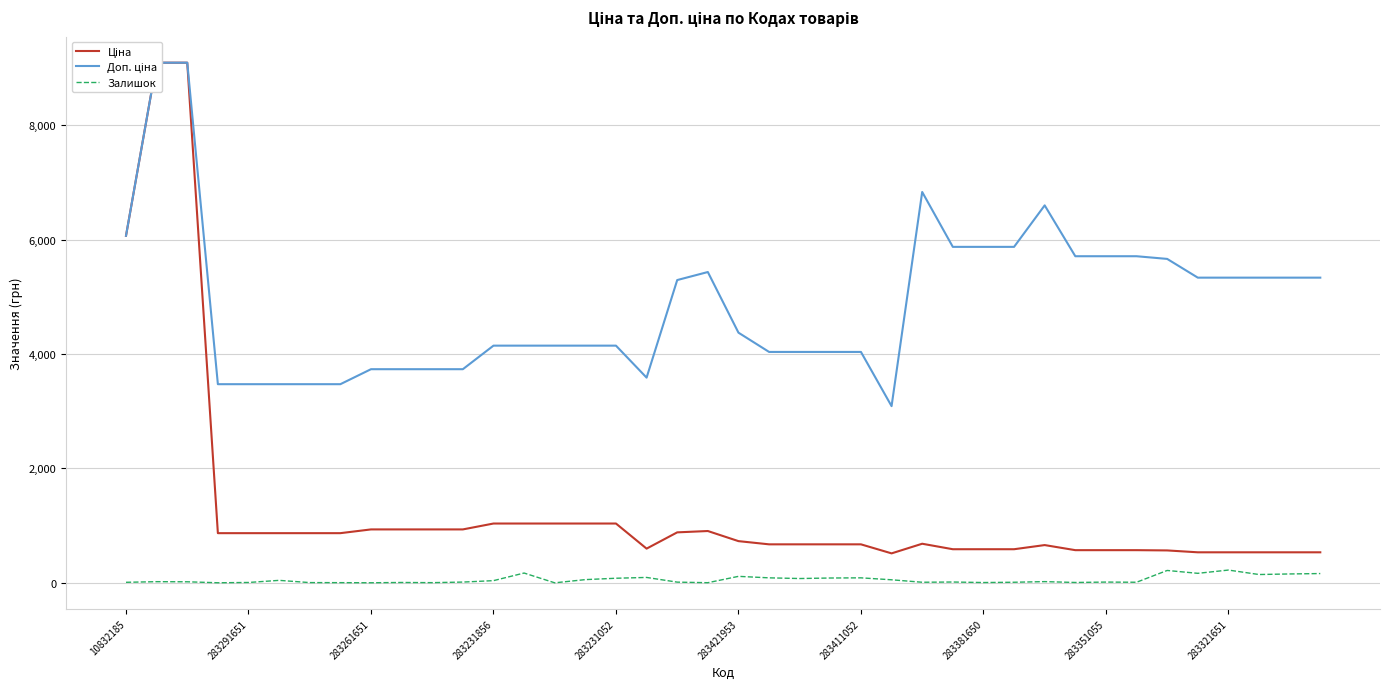

Where is Доп. ціна nearest to the value 6090?

10832185